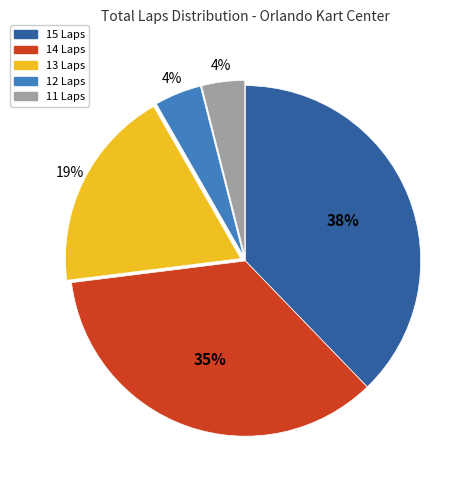

Is there any slice that represents more than half of the pie?

No